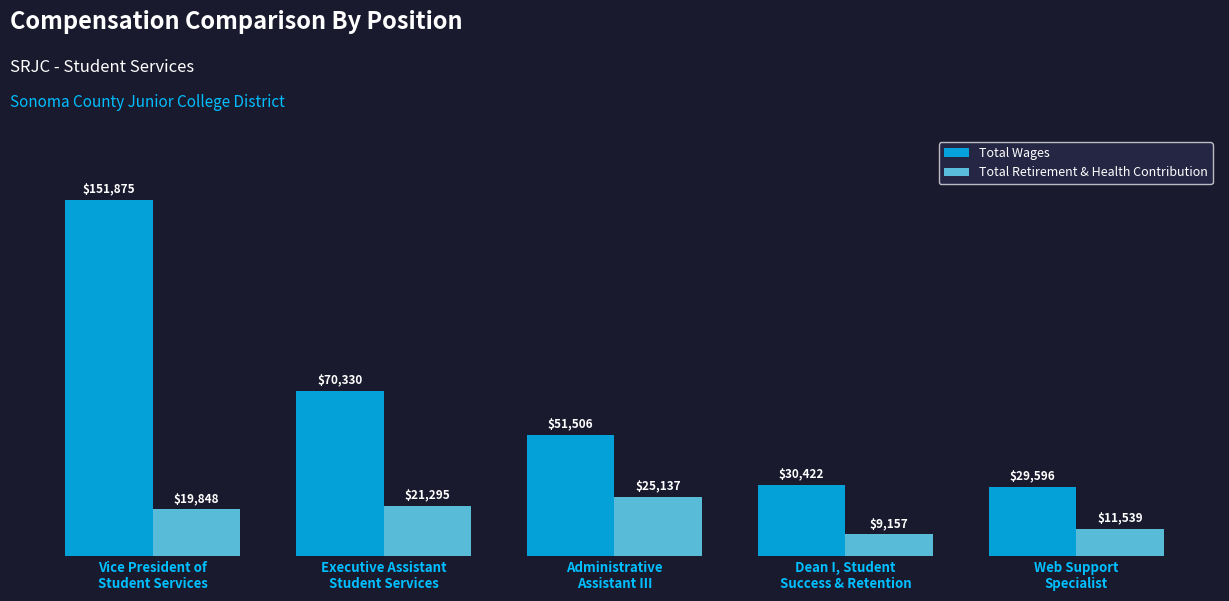

How many bars are there in each group?

2